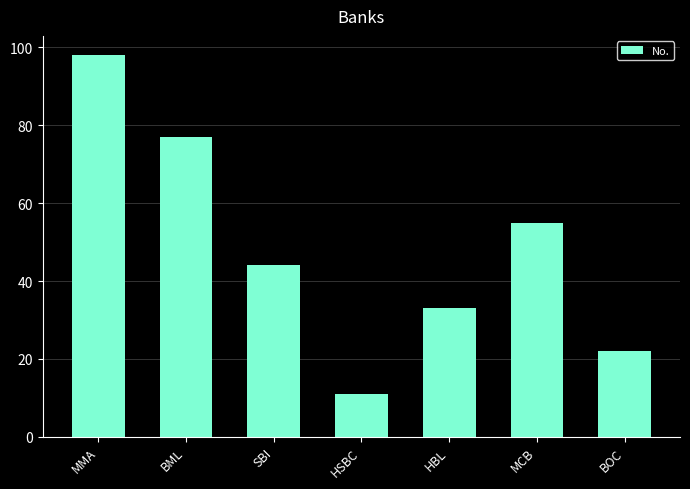

What is the difference between the maximum and minimum values?

87